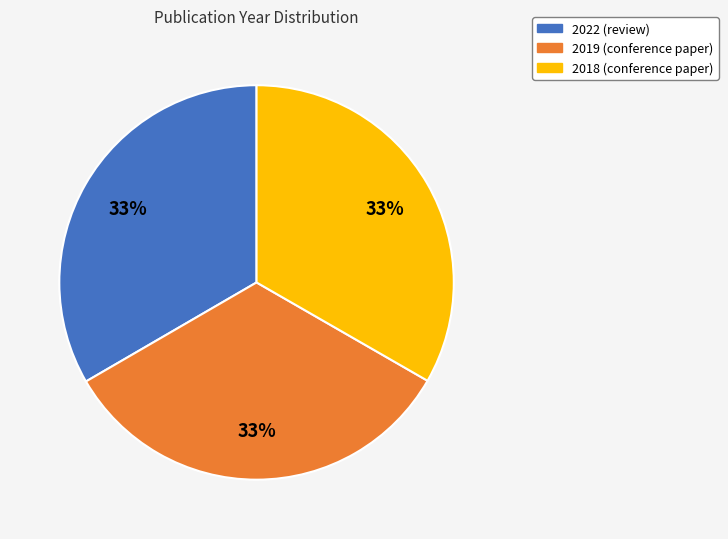

Do 2022 (review) and 2018 (conference paper) together represent more than half of the pie?

Yes